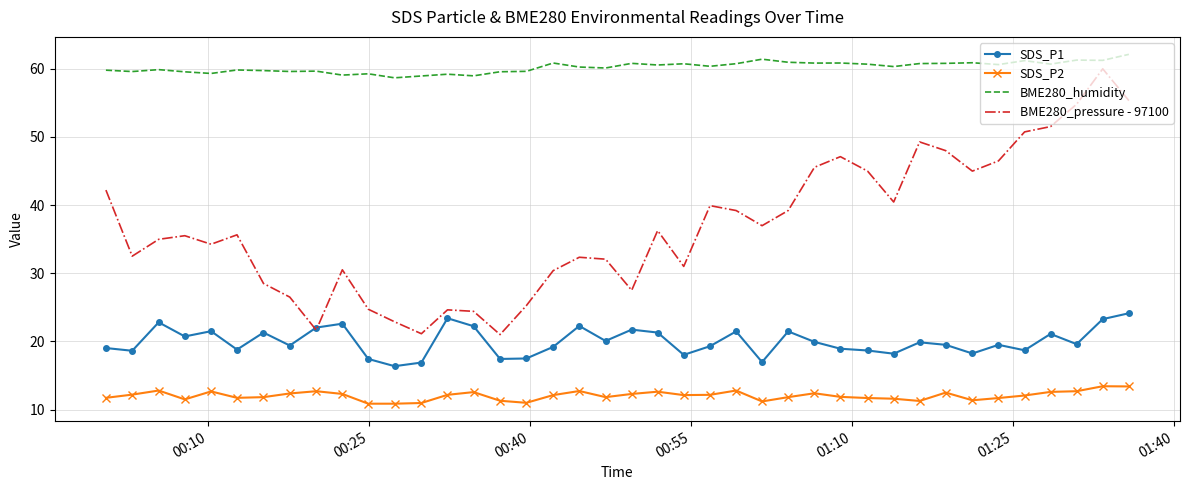

List the series in order of their overall mean, lowest first.

SDS_P2, SDS_P1, BME280_pressure - 97100, BME280_humidity